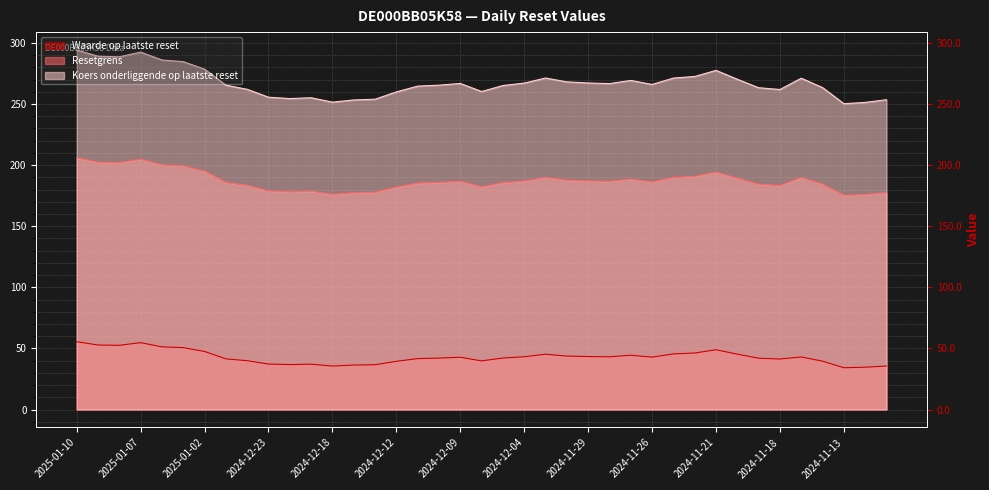

Between 2024-11-15 and 2024-12-16, which is larger?

2024-11-15